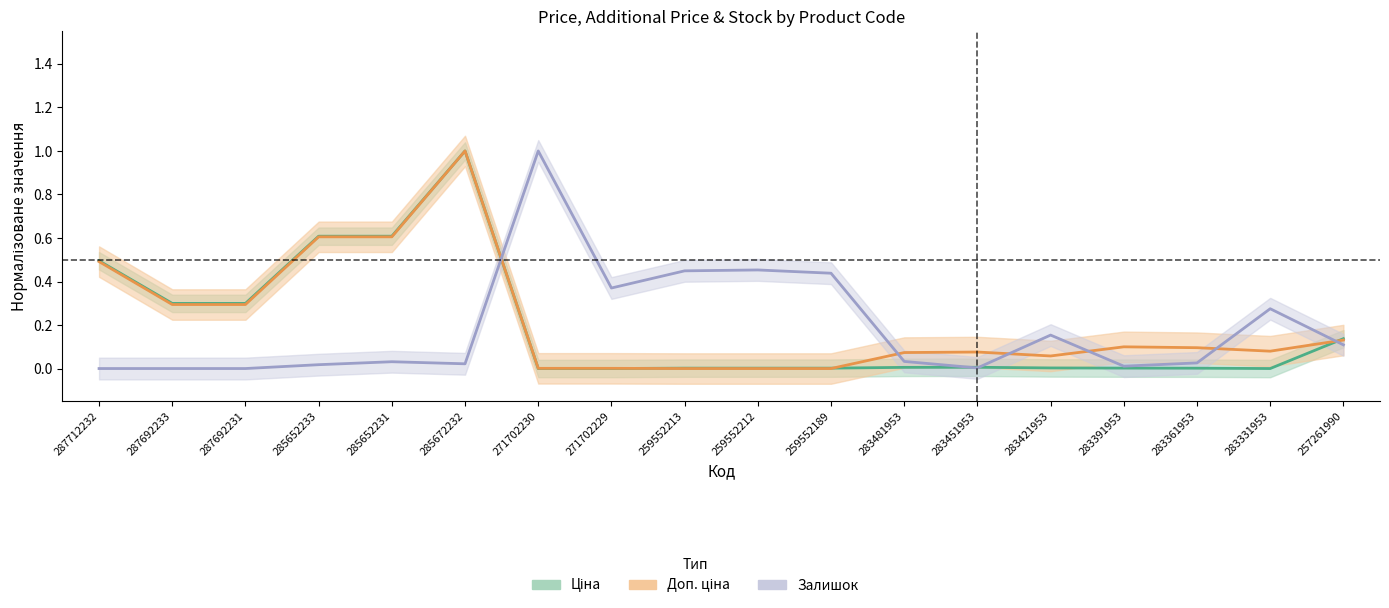

What is the label of the 9th point from the left?

259552213